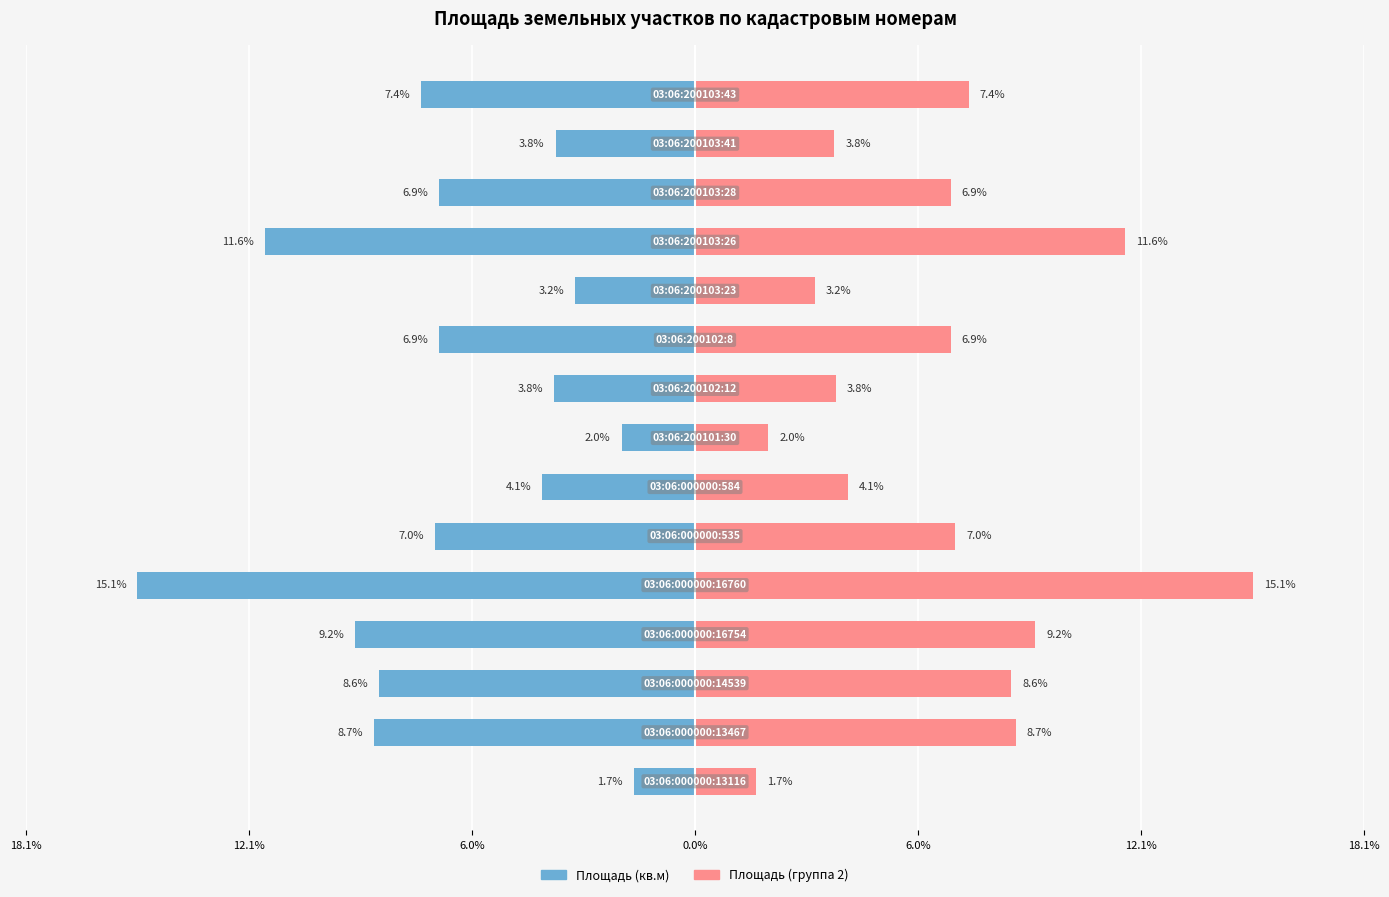

How many series are shown in this chart?

2